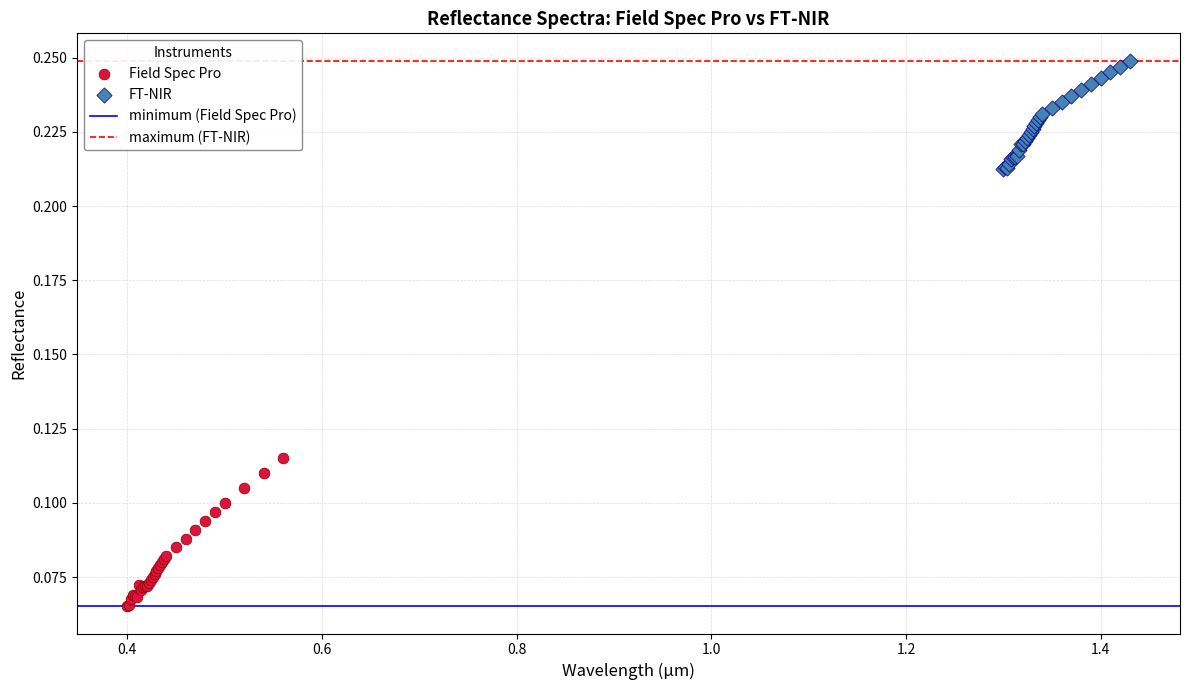

Which series has the largest Y range (max minus min)?

Field Spec Pro